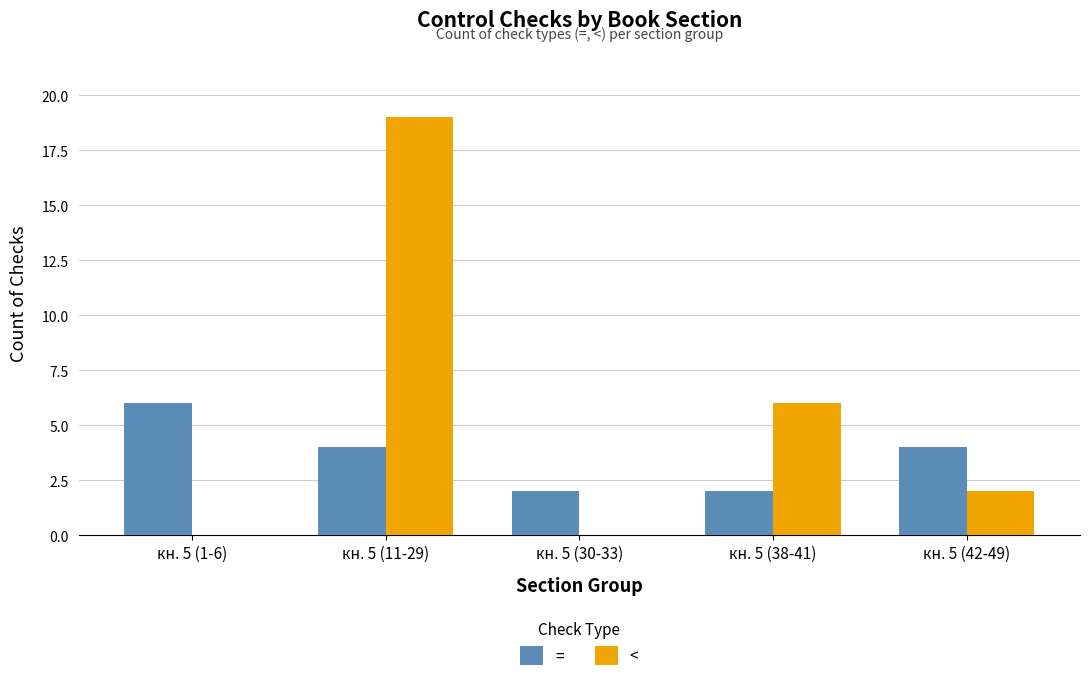

At which label does < first exceed 2?

кн. 5 (11-29)